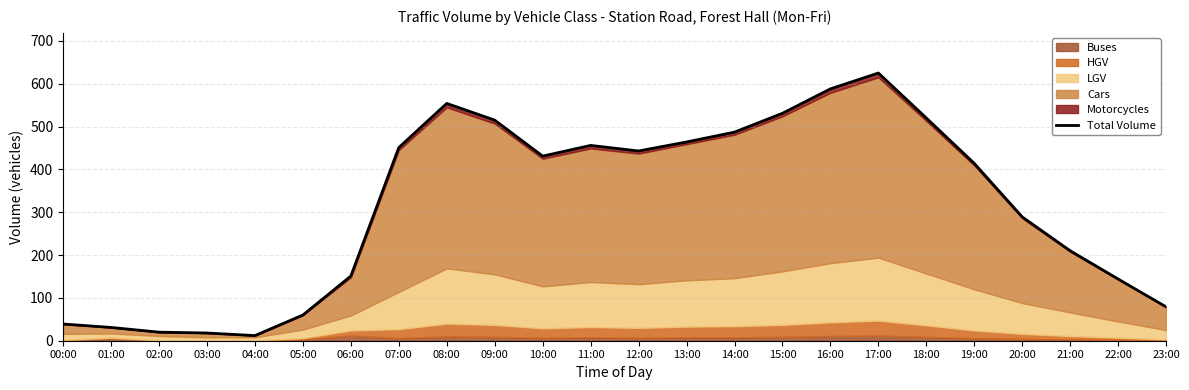

Where is the first local minimum?

04:00